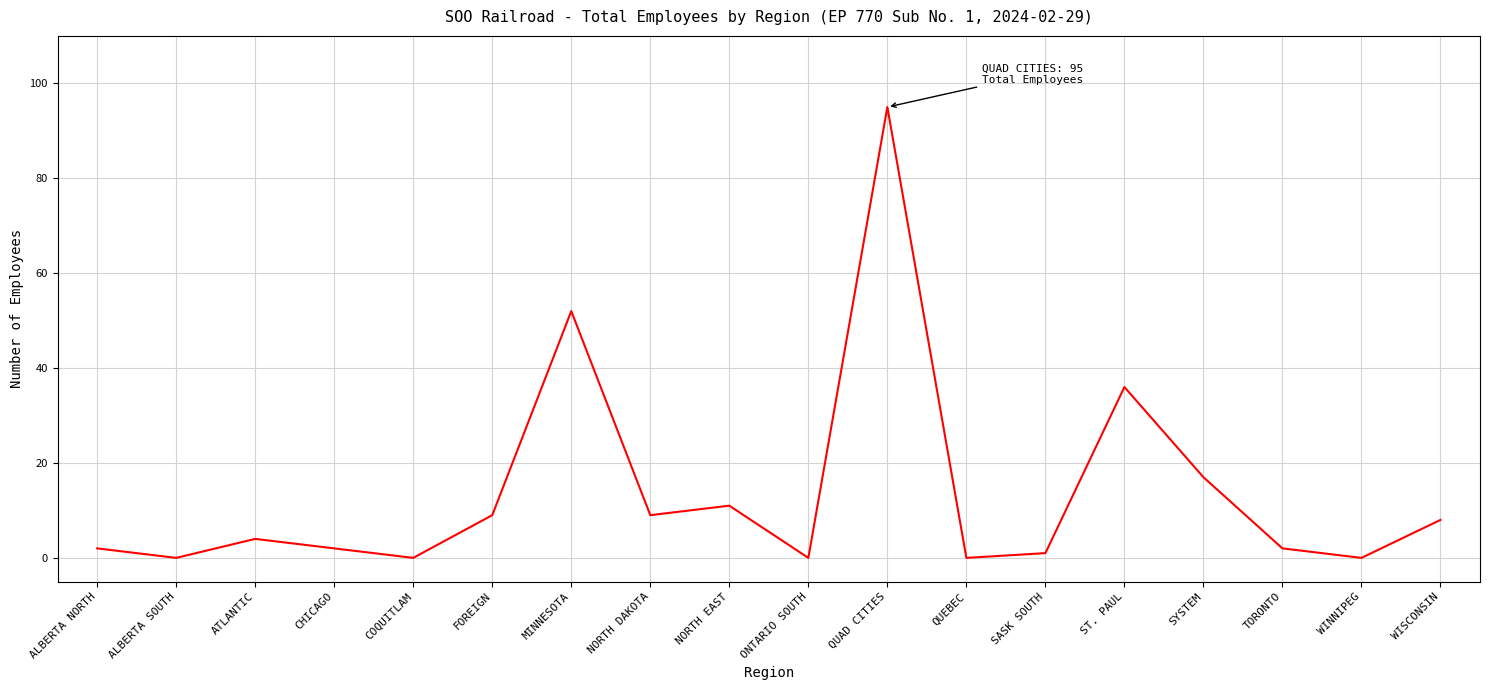

What is the ratio of the value at ST. PAUL to the value at SYSTEM?

2.1